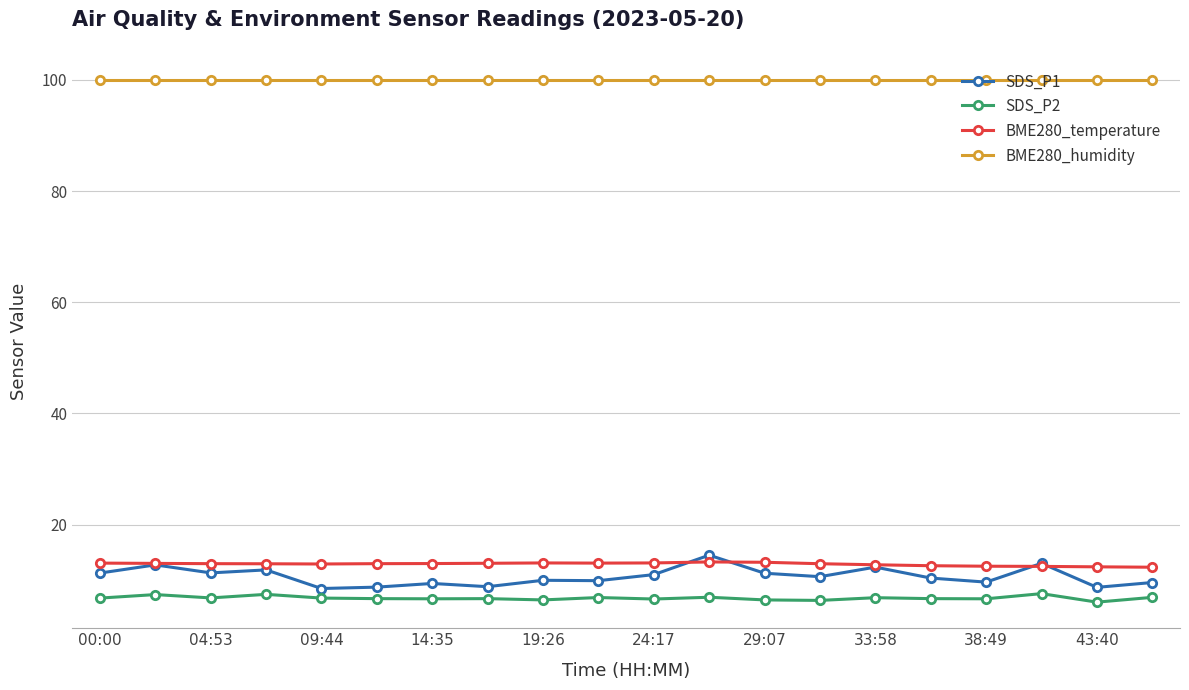

Which series has the widest spread of values?

SDS_P1